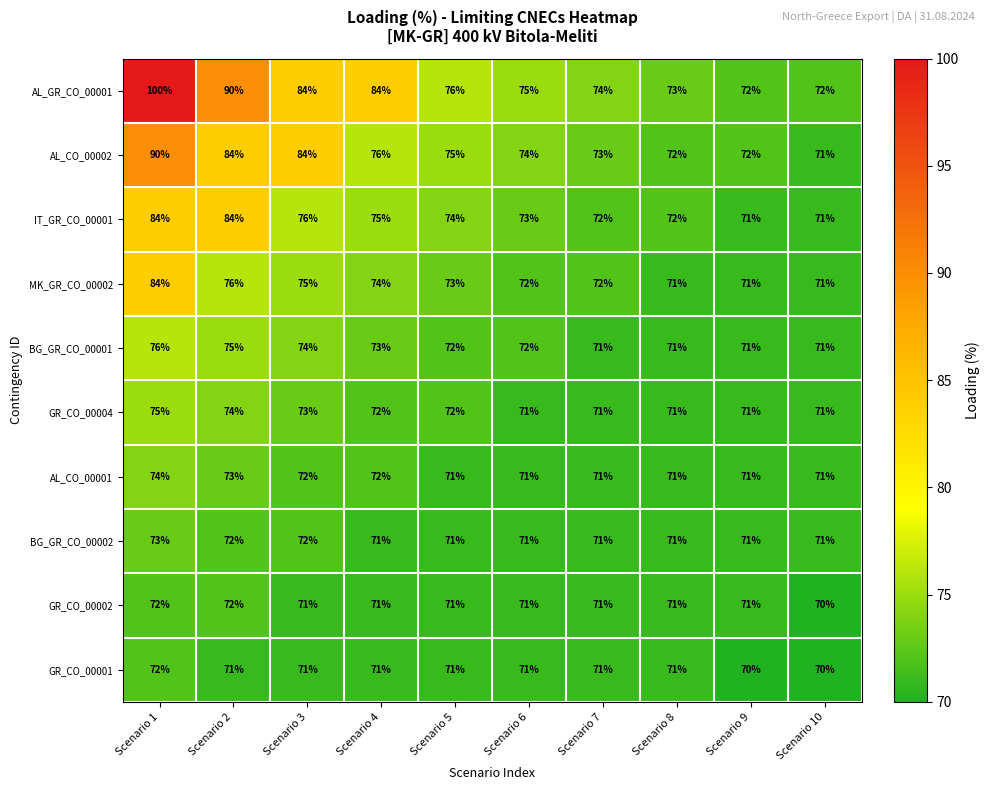

What is the sum of all BG_GR_CO_00001 values?

726